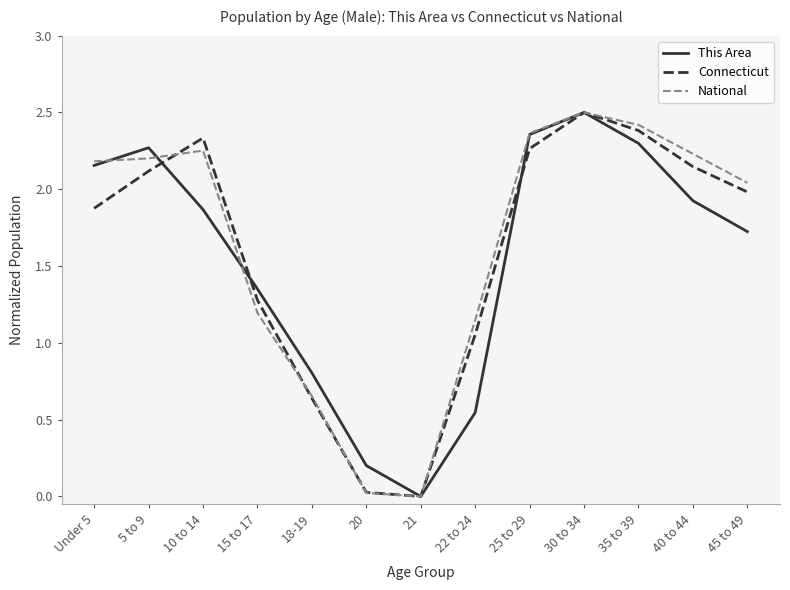

Between Under 5 and 22 to 24, which series saw the biggest shift?

This Area